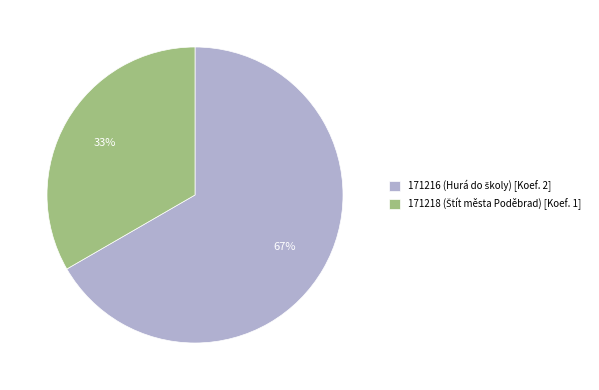

Which slice is the smallest?

171218